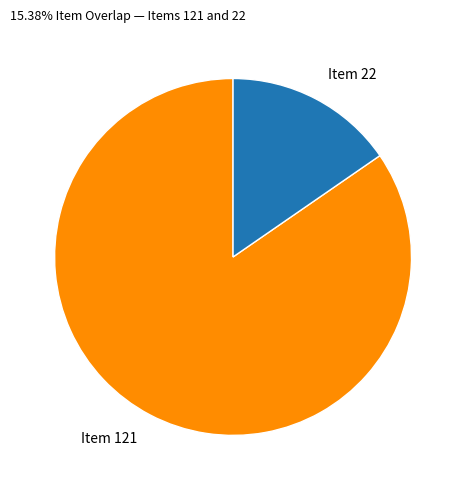

Which has a higher value, Item 22 or Item 121?

Item 121